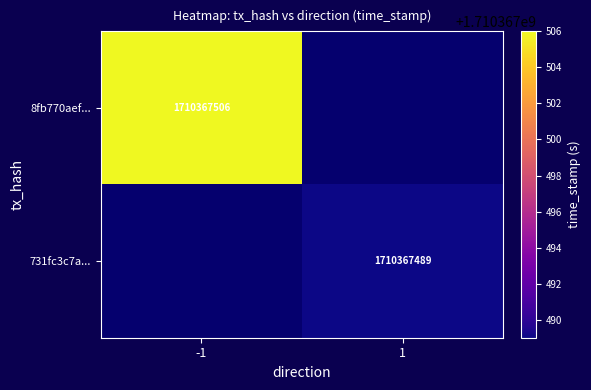

Is the value of 8fb770aef... at -1 greater than the value of 731fc3c7a... at 1?

Yes